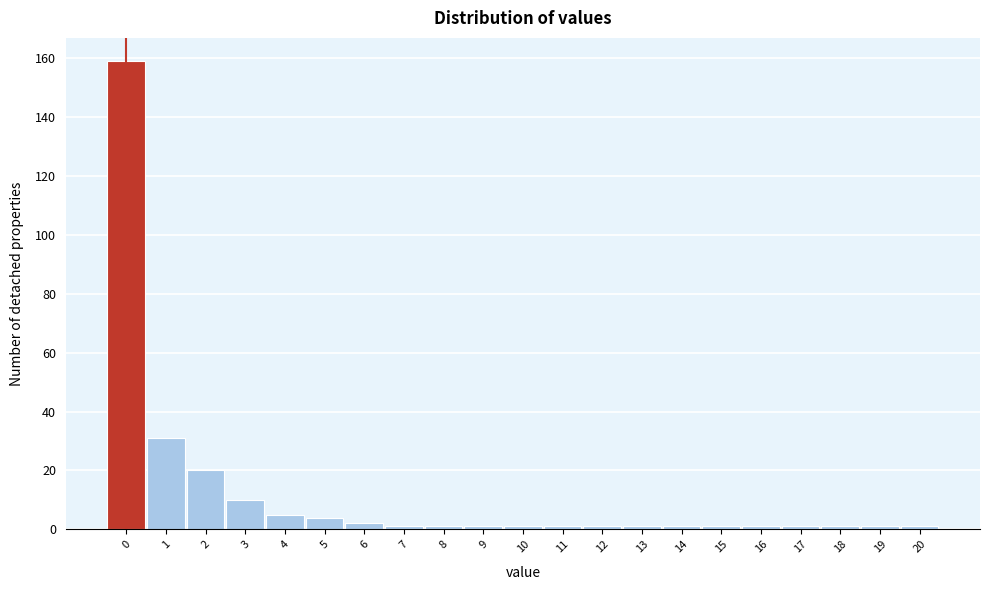

Reading left to right, transcribe this chart: for each bar, give the range it covers on the x-axis and its height. The values are not printed on the chart, so give them approximately, as read against the axis.

-0.5 to 0.5: 160
0.5 to 1.5: 32
1.5 to 2.5: 20
2.5 to 3.5: 10
3.5 to 4.5: 6
4.5 to 5.5: 4
5.5 to 6.5: 2
6.5 to 7.5: under 2
7.5 to 8.5: under 2
8.5 to 9.5: under 2
9.5 to 10.5: under 2
10.5 to 11.5: under 2
11.5 to 12.5: under 2
12.5 to 13.5: under 2
13.5 to 14.5: under 2
14.5 to 15.5: under 2
15.5 to 16.5: under 2
16.5 to 17.5: under 2
17.5 to 18.5: under 2
18.5 to 19.5: under 2
19.5 to 20.5: under 2